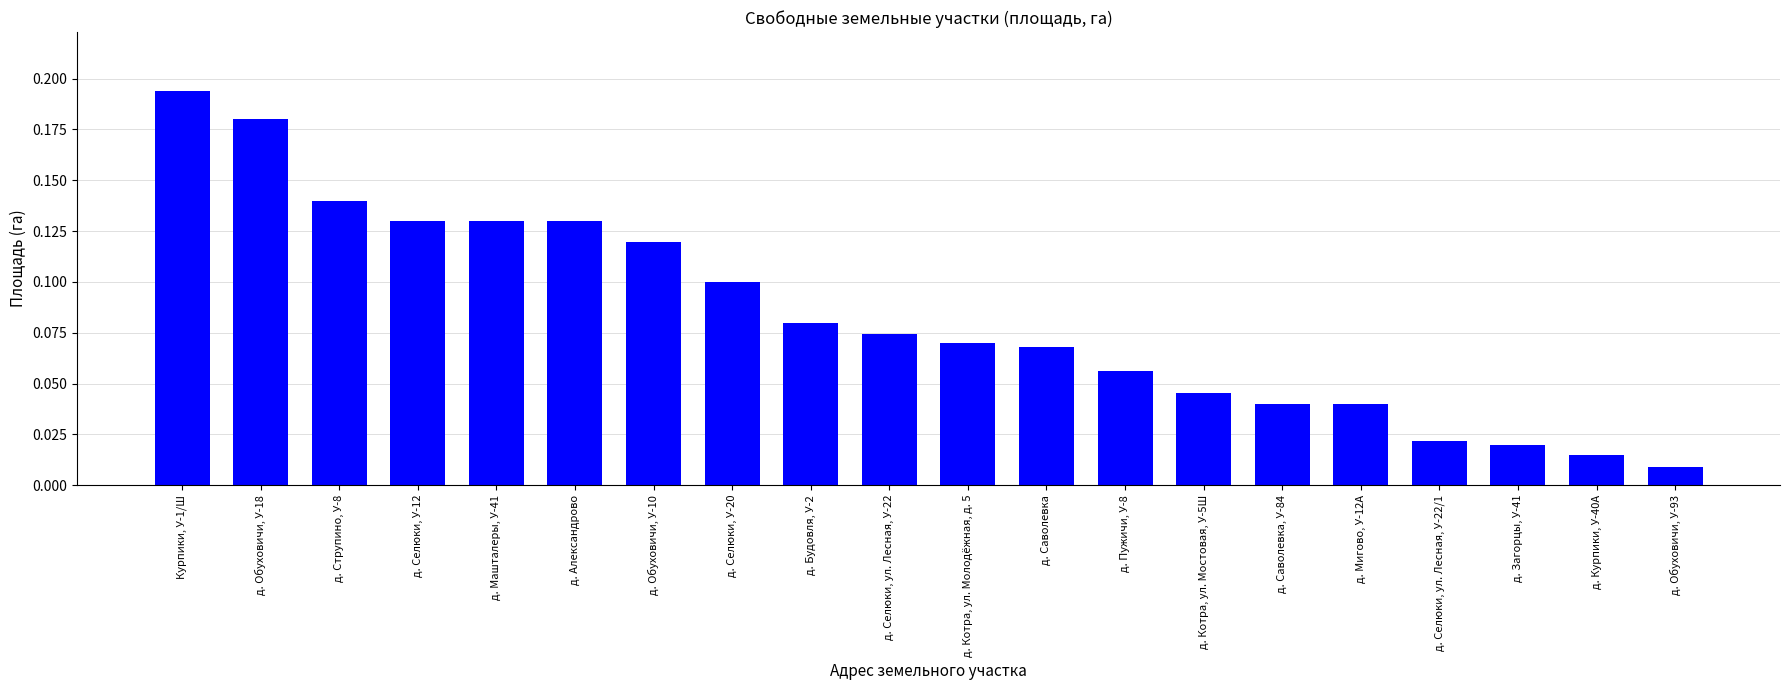

Where is the data nearest to the value 0?

д. Обуховичи, У-93